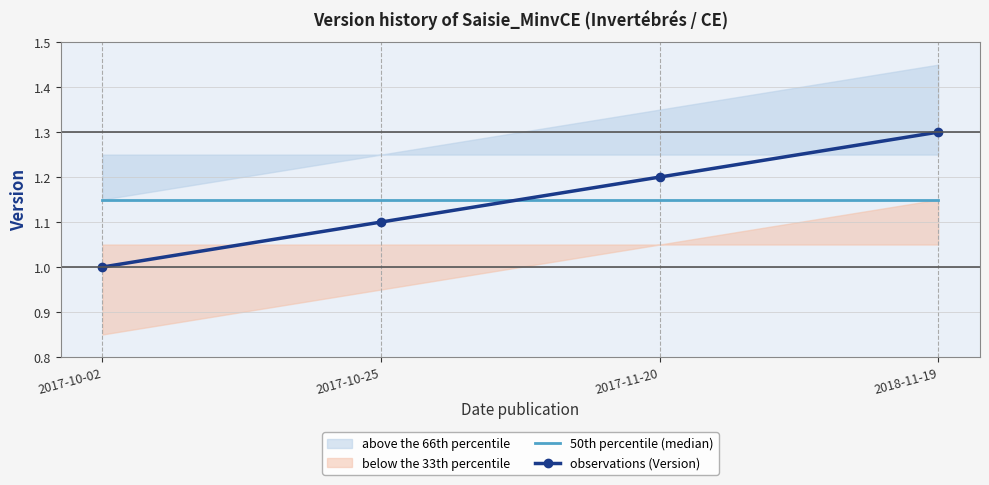

Reading left to right, what are all the values shown in this chart?

50th percentile (median): 2017-10-02=1.1	2017-10-25=1.1	2017-11-20=1.1	2018-11-19=1.1
observations (Version): 2017-10-02=1.0	2017-10-25=1.1	2017-11-20=1.2	2018-11-19=1.3